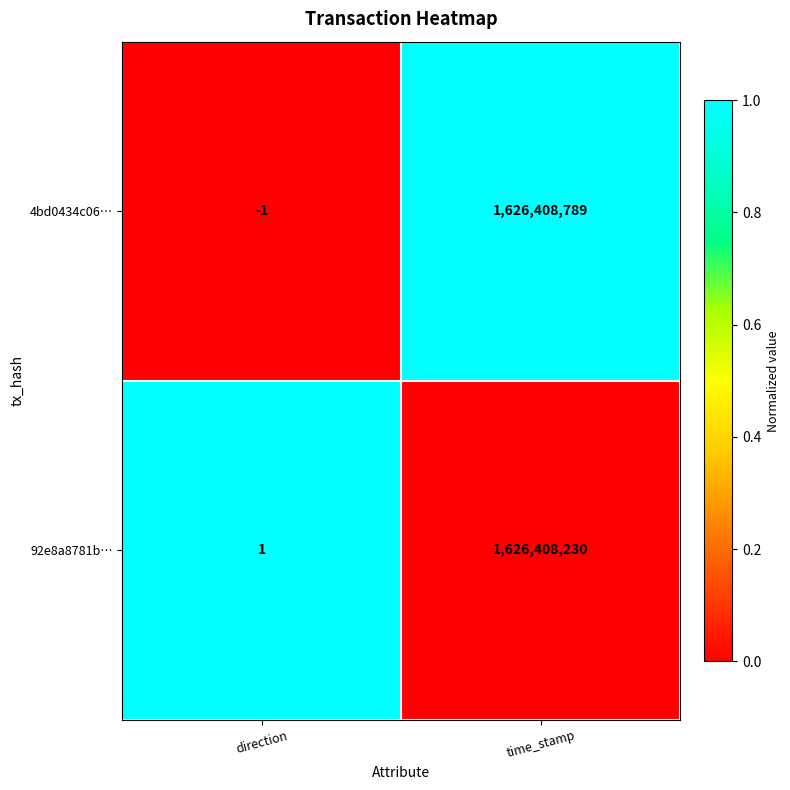

At which label is 4bd0434c06… closest to 813204394?

direction